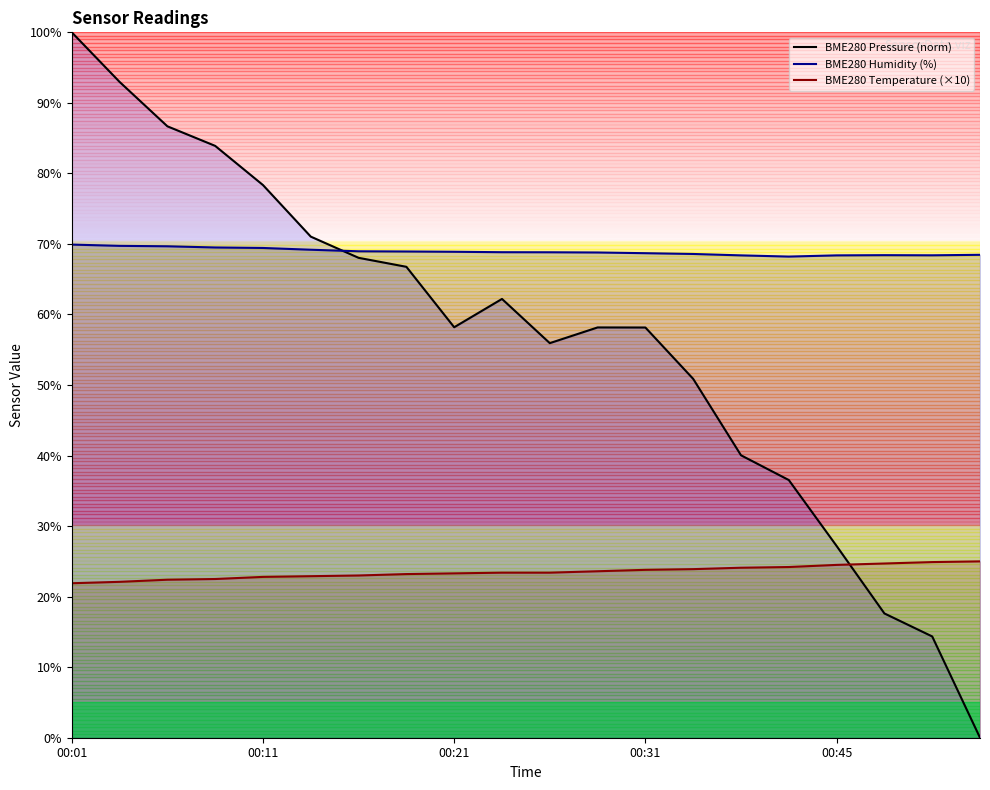

How many interior local peaks does the BME280 Pressure (norm) series have?

2